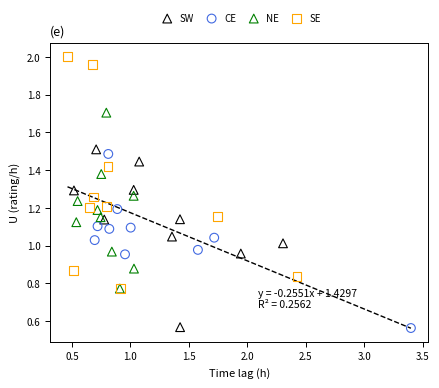

Which series has the widest spread of Y values?

SE